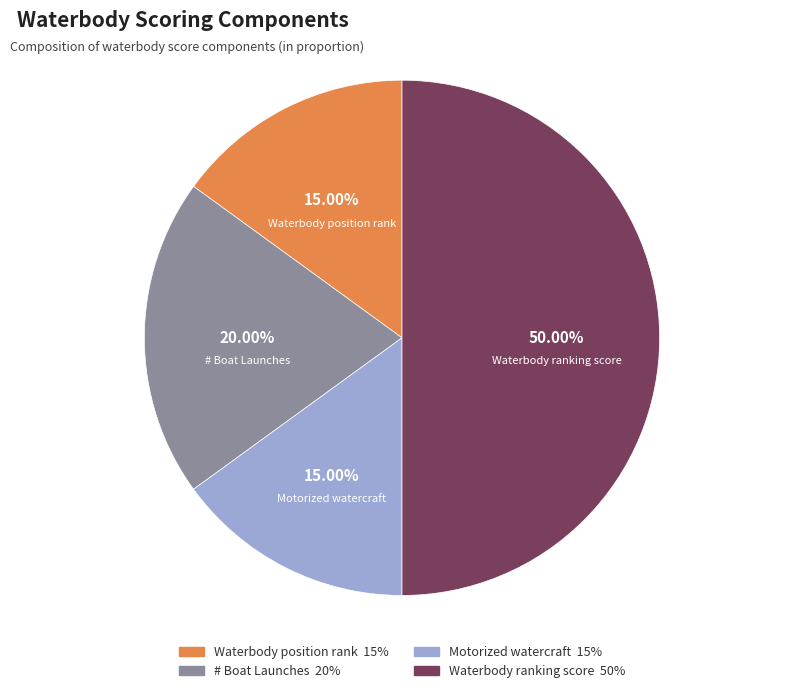

Does Motorized watercraft account for over 50% of the chart?

No